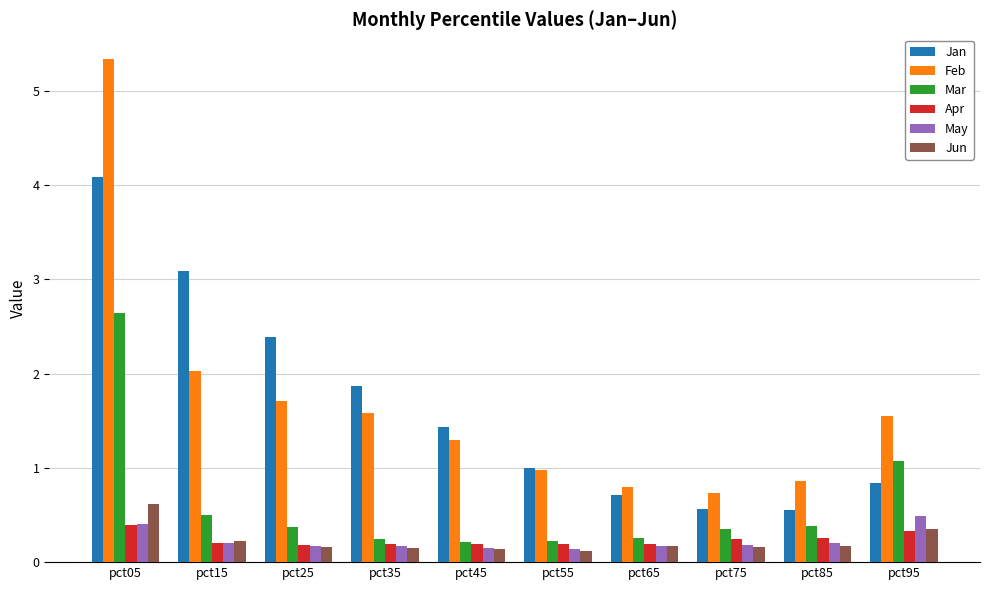

At which category is the sum across all series the highest?

pct05